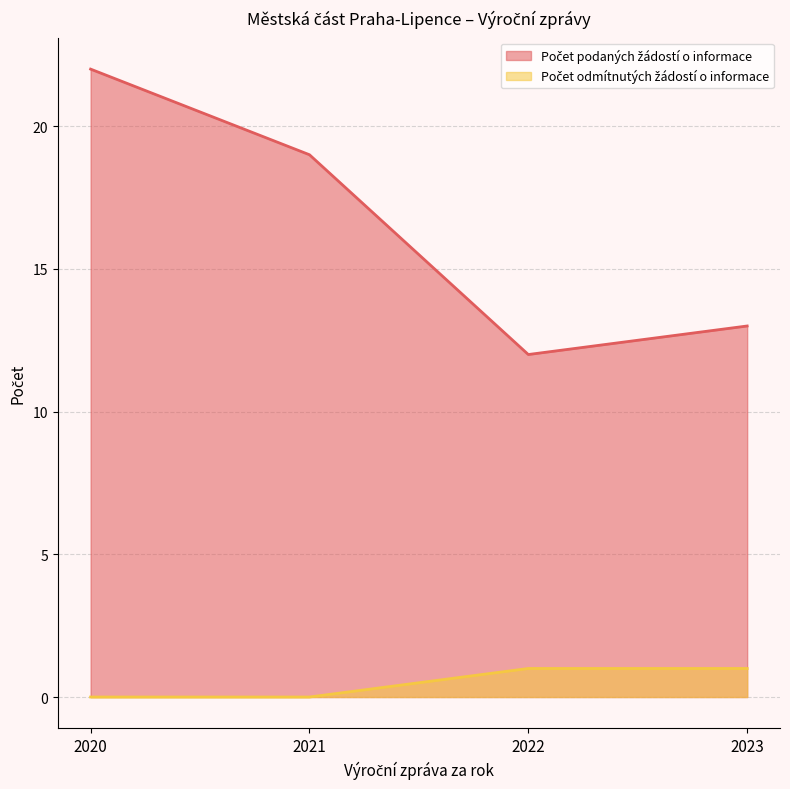

List the labels in order of Počet odmítnutých žádostí o informace value, largest first.

2022, 2023, 2020, 2021